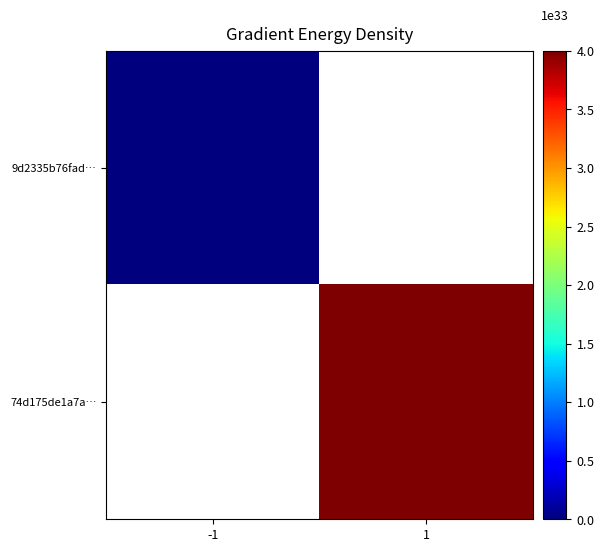

At how many categories does at least one series exceed 1877377751910696367928336172711936?

1